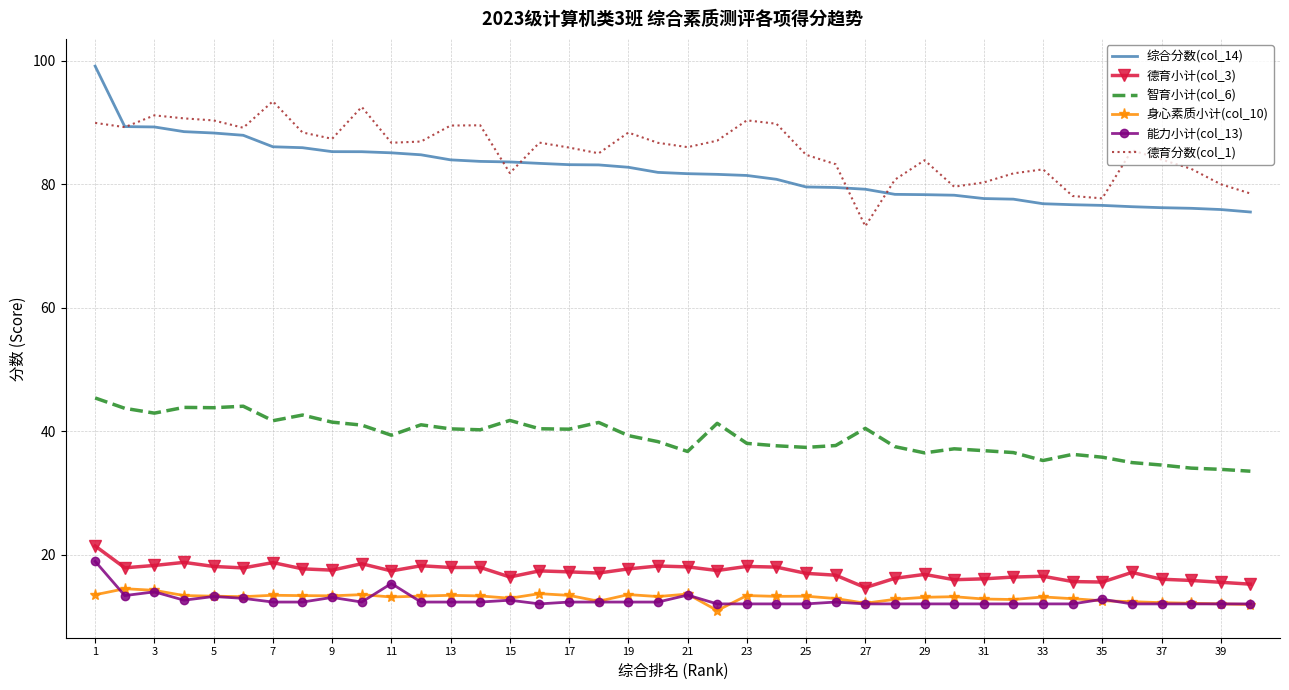

At how many categories does at least one series exceed 77?

40